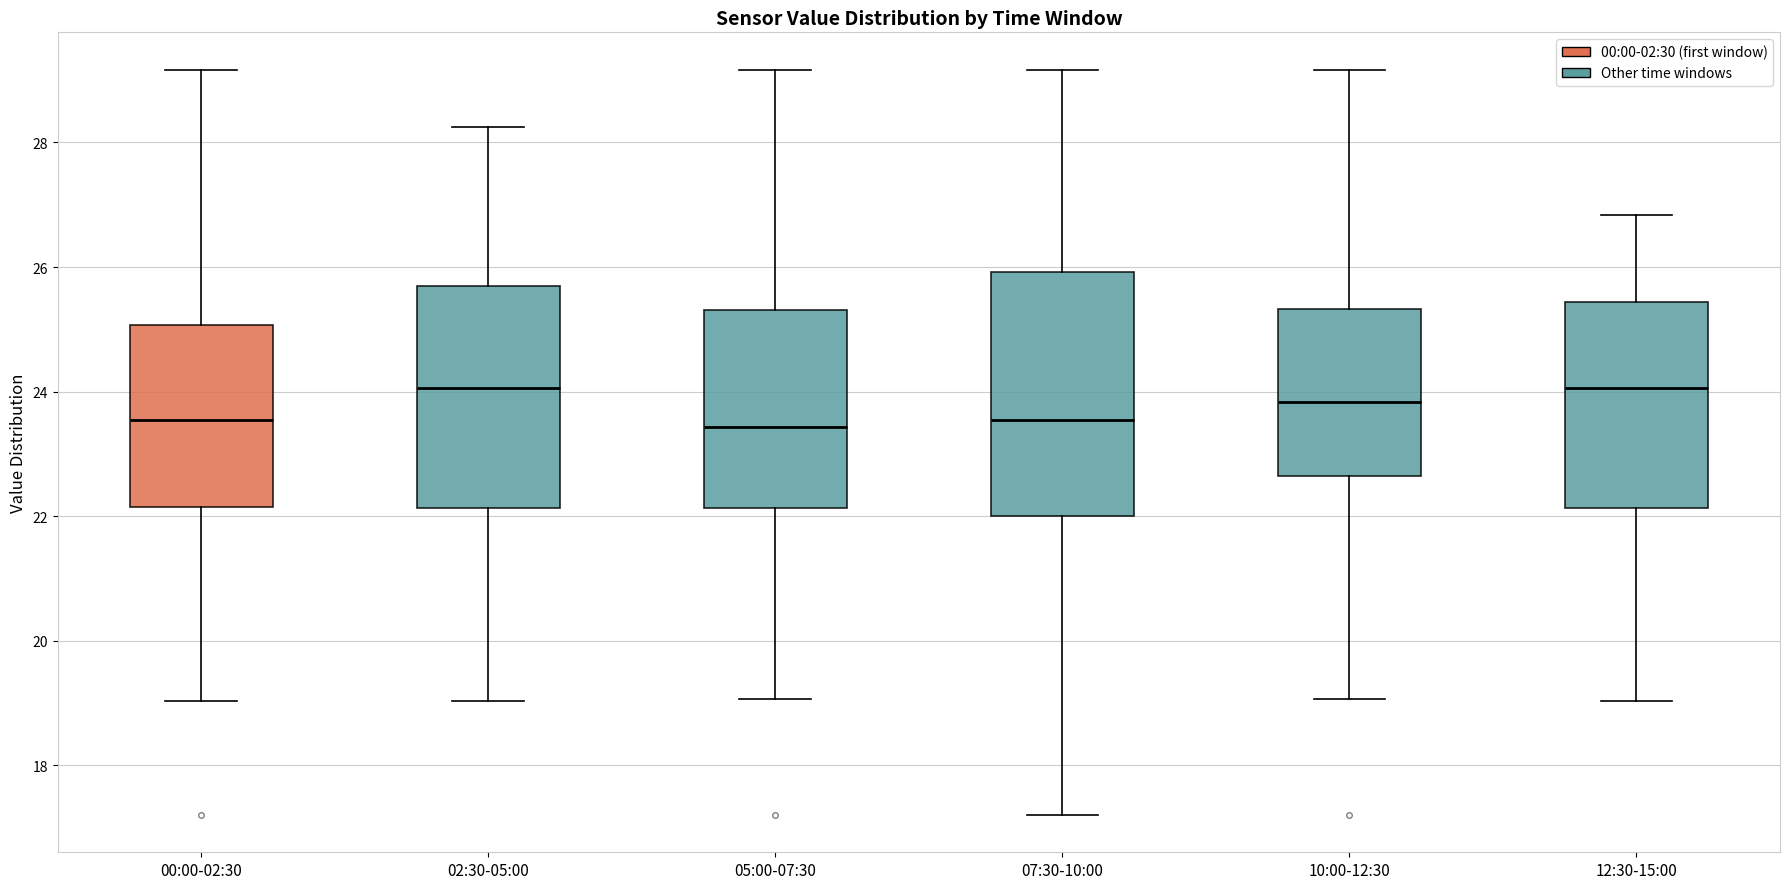

Comparing the boxes themselves (not the whiskers), which one is the tallest?

07:30-10:00